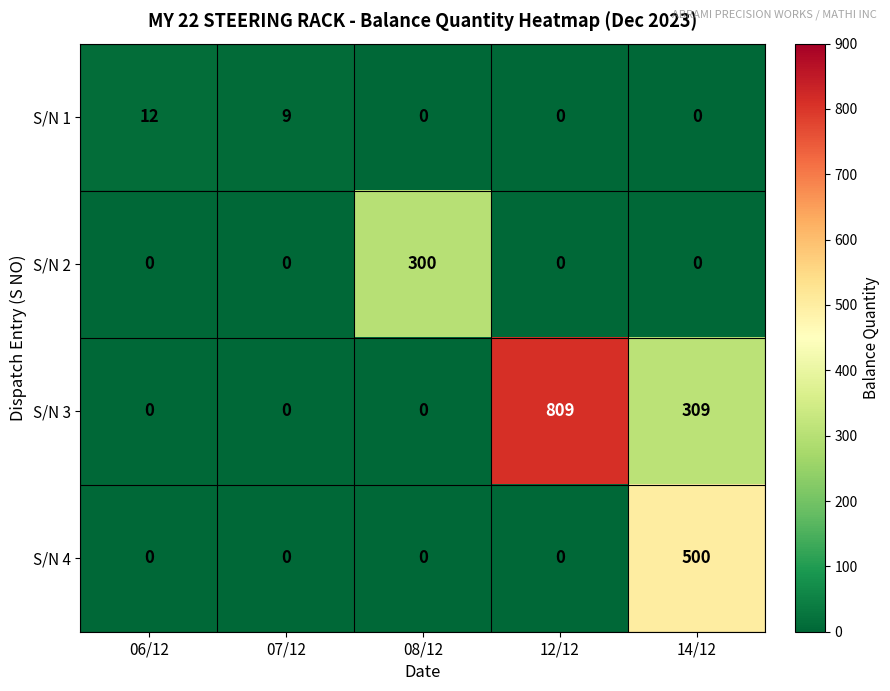

Which series has the largest total across all categories?

S/N 3